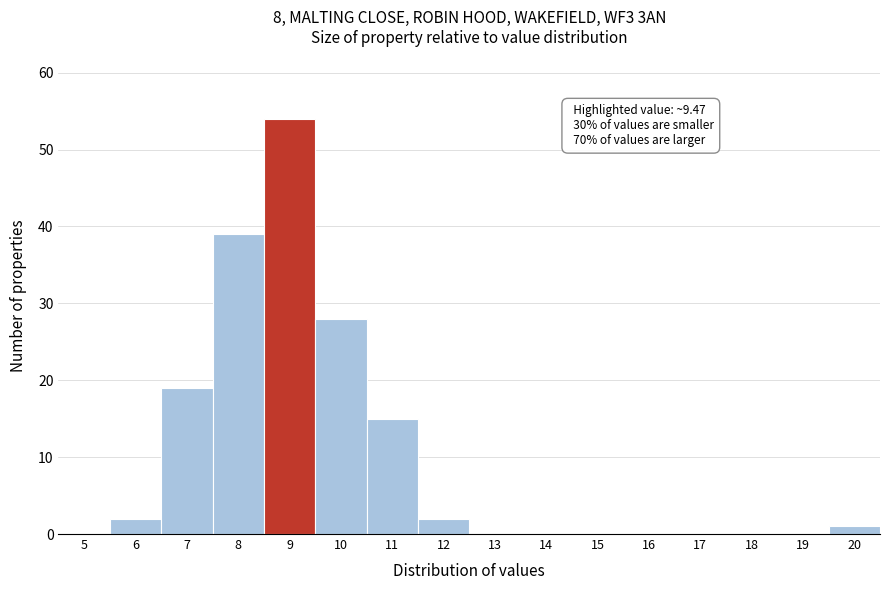

Reading right to left, what are all the values shown in this chart?

20=1	19=0	18=0	17=0	16=0	15=0	14=0	13=0	12=2	11=15	10=28	9=54	8=39	7=19	6=2	5=0